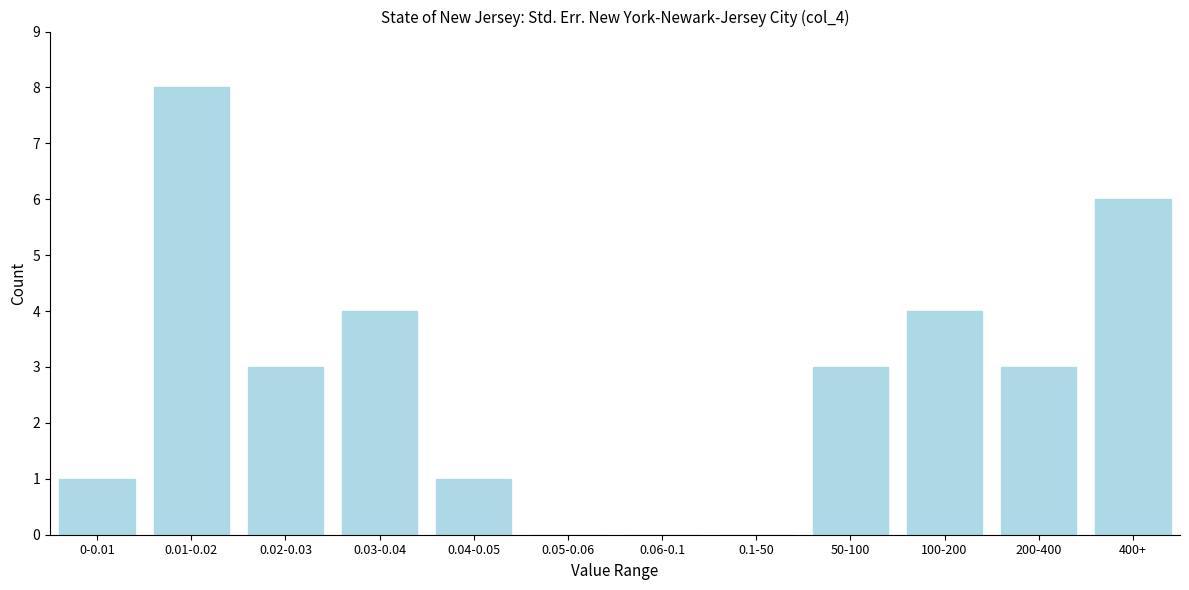

Reading left to right, list all the values displayed in this chart.

0-0.01=1	0.01-0.02=8	0.02-0.03=3	0.03-0.04=4	0.04-0.05=1	0.05-0.06=0	0.06-0.1=0	0.1-50=0	50-100=3	100-200=4	200-400=3	400+=6